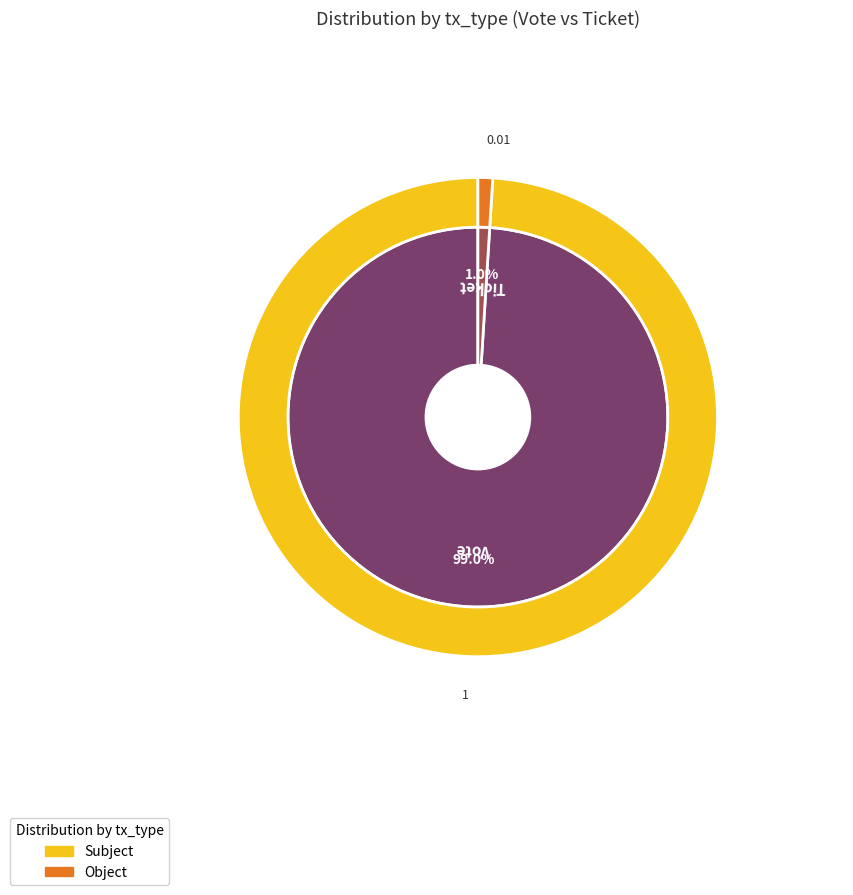

Count the number of slices in the pie.

2